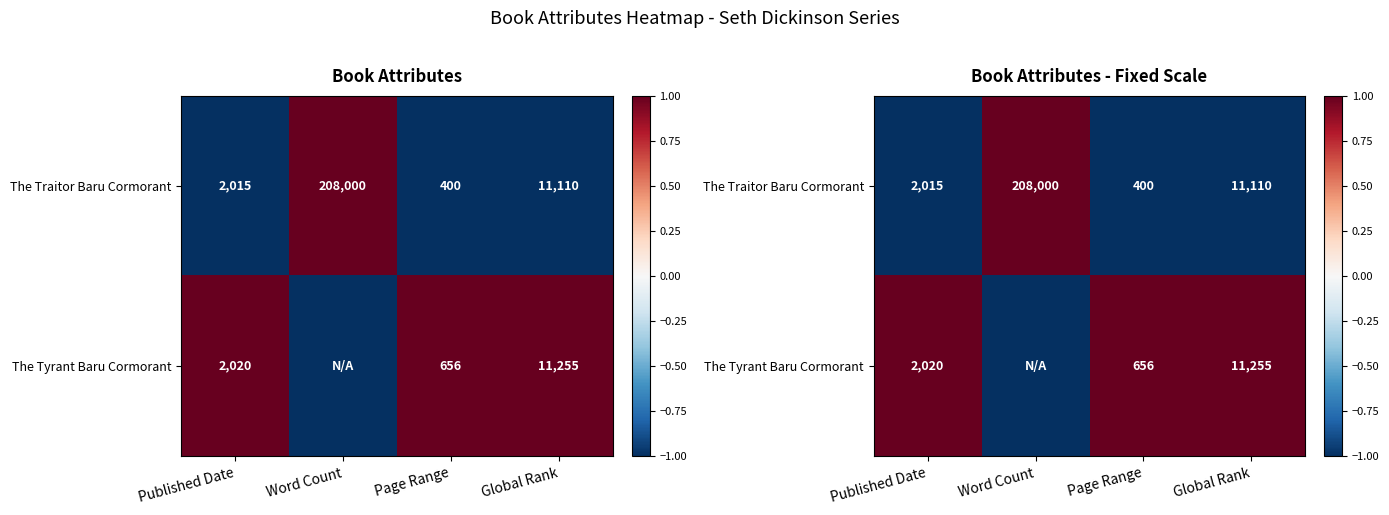

What is the maximum value shown in the chart?

1